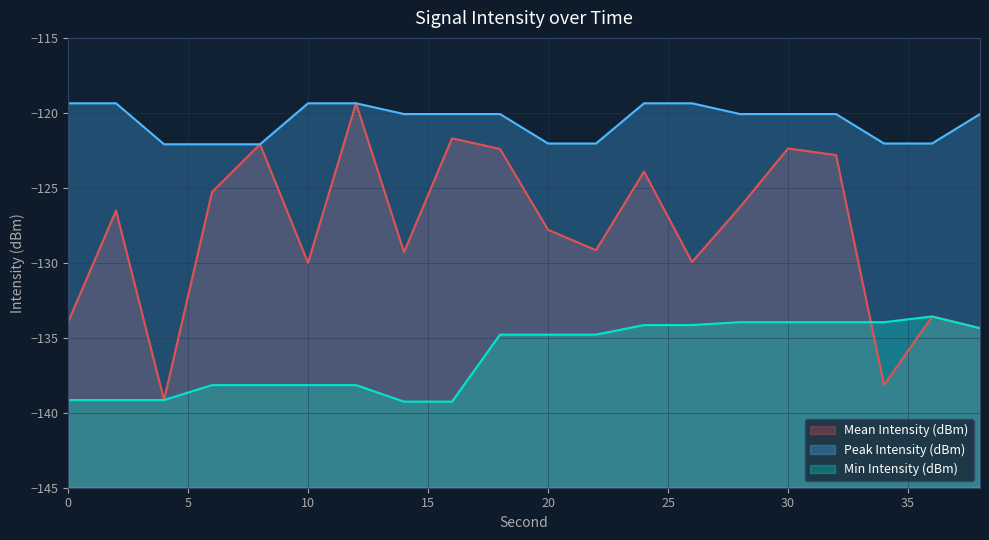

How many categories are shown in the chart?

20